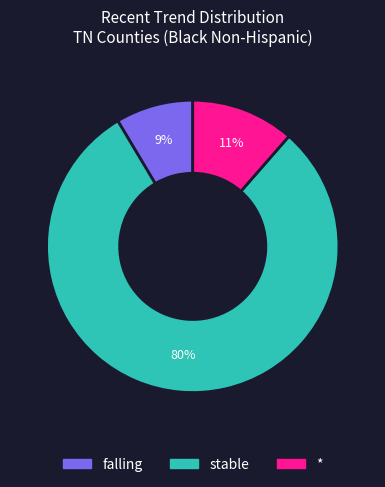

What percentage is the * slice, to the nearest percent?

11%